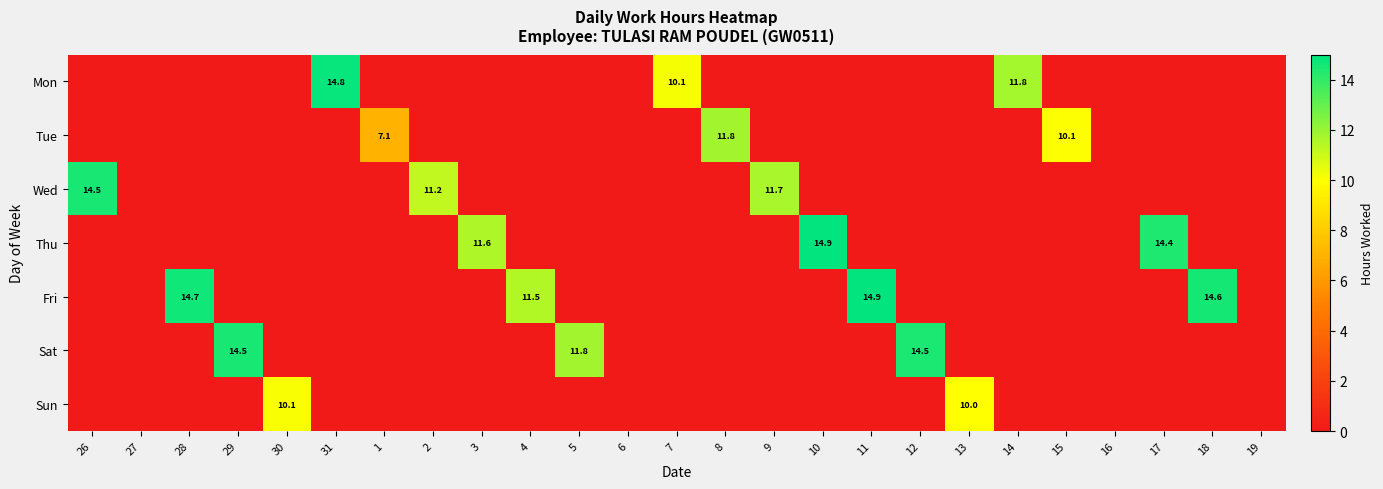

The value of Thu at 10 is 14.9. True or false?

True